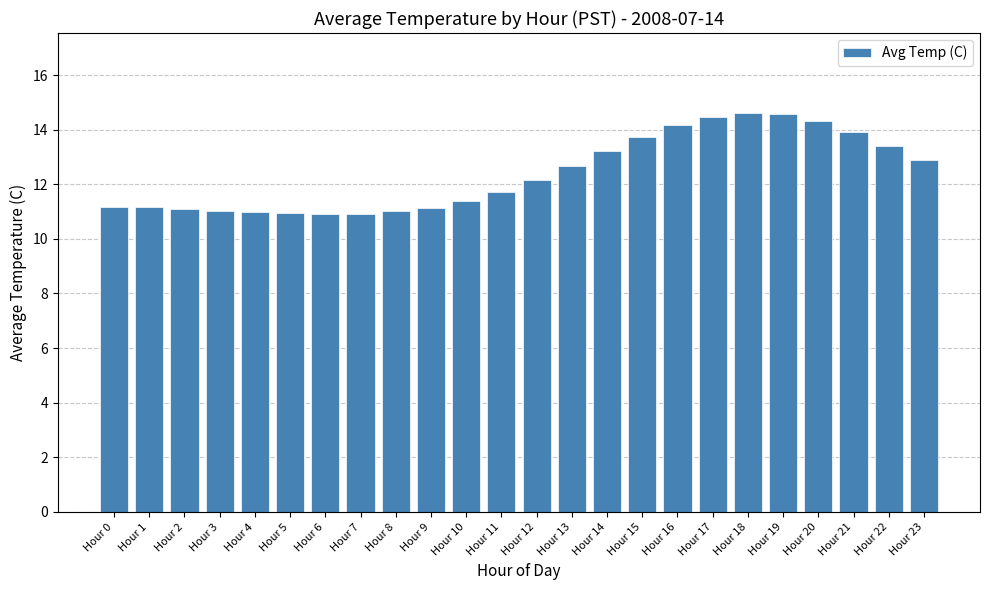

What is the sum of the values at Hour 15 and Hour 14?

27.0